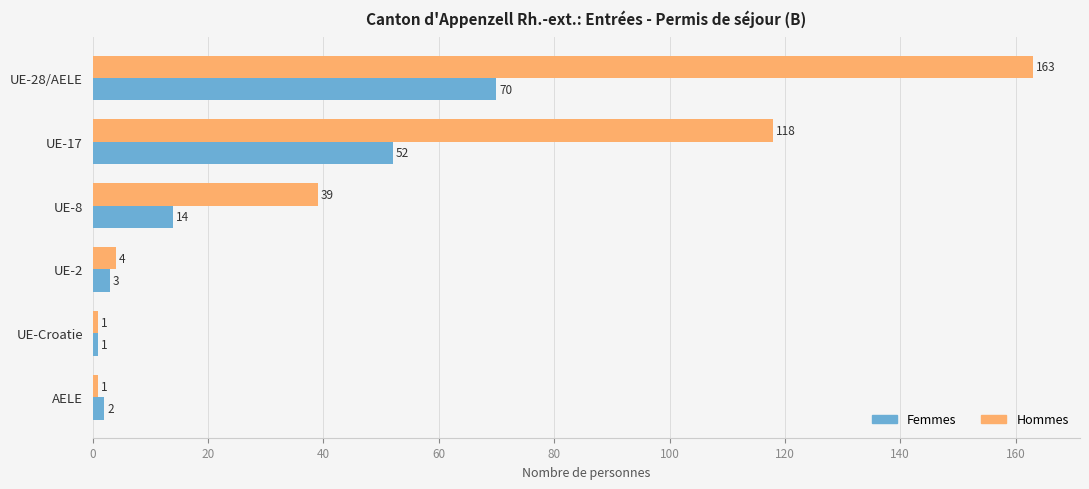

Between UE-28/AELE and UE-Croatie, which series saw the biggest shift?

Hommes